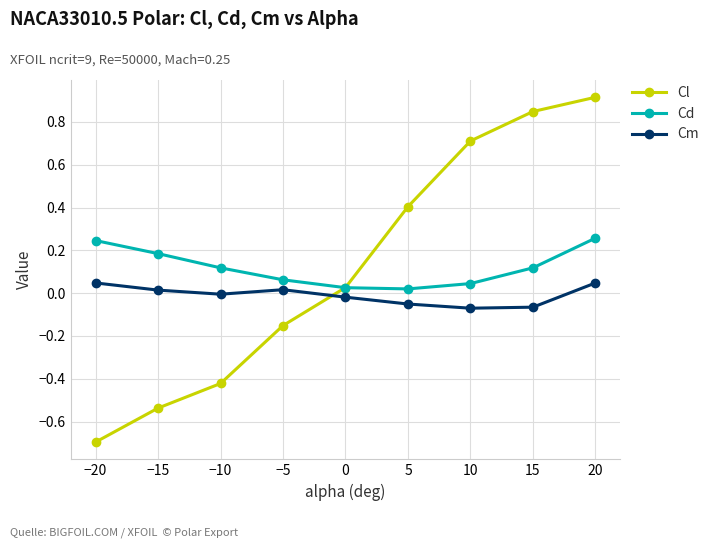

Is it true that Cd equals 0.0 at 0?

True